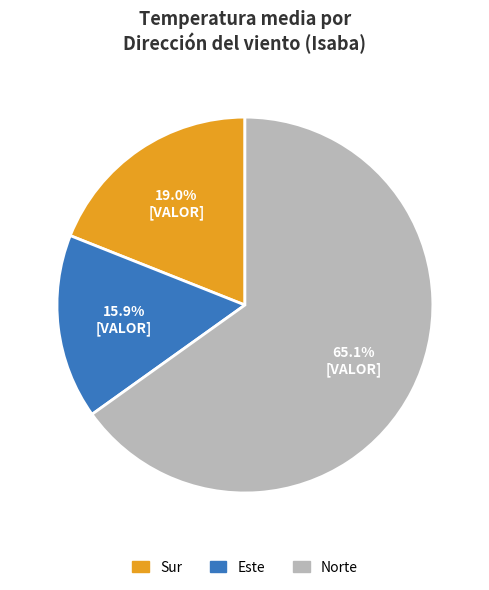

Combined, do Norte and Este account for over 50%?

Yes